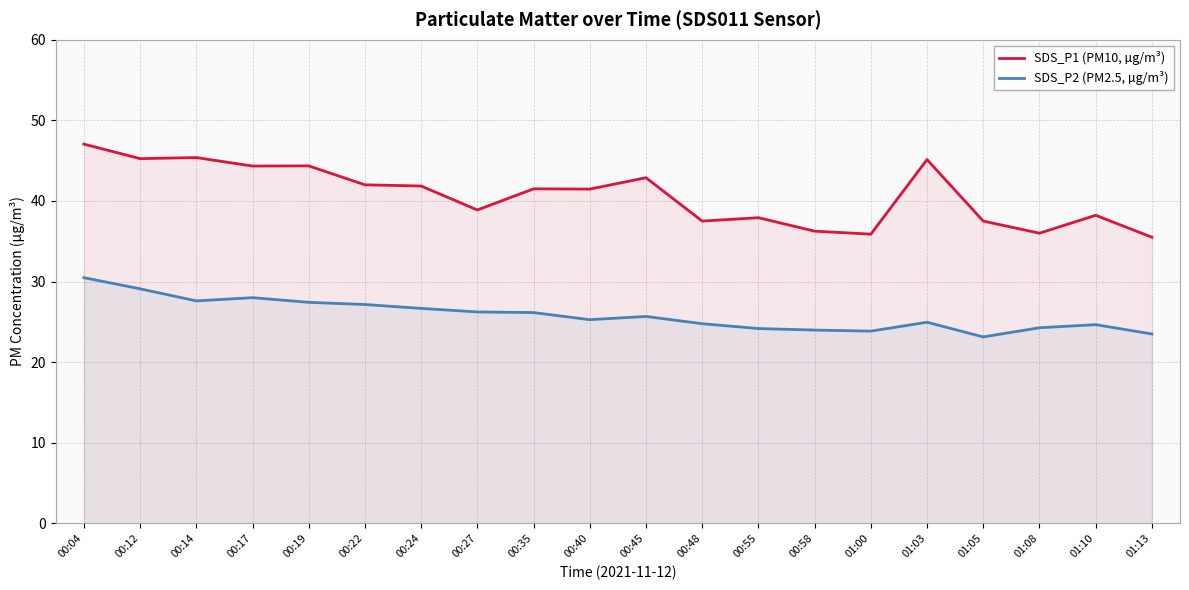

Reading left to right, transcribe all the data shown in this chart.

SDS_P1 (PM10, µg/m³): 47.0	45.2	45.4	44.3	44.4	42.0	41.9	38.9	41.5	41.5	42.9	37.5	37.9	36.2	35.9	45.1	37.5	36.0	38.2	35.5
SDS_P2 (PM2.5, µg/m³): 30.5	29.1	27.6	28.0	27.4	27.1	26.7	26.2	26.1	25.3	25.7	24.8	24.2	24.0	23.9	24.9	23.1	24.3	24.6	23.5